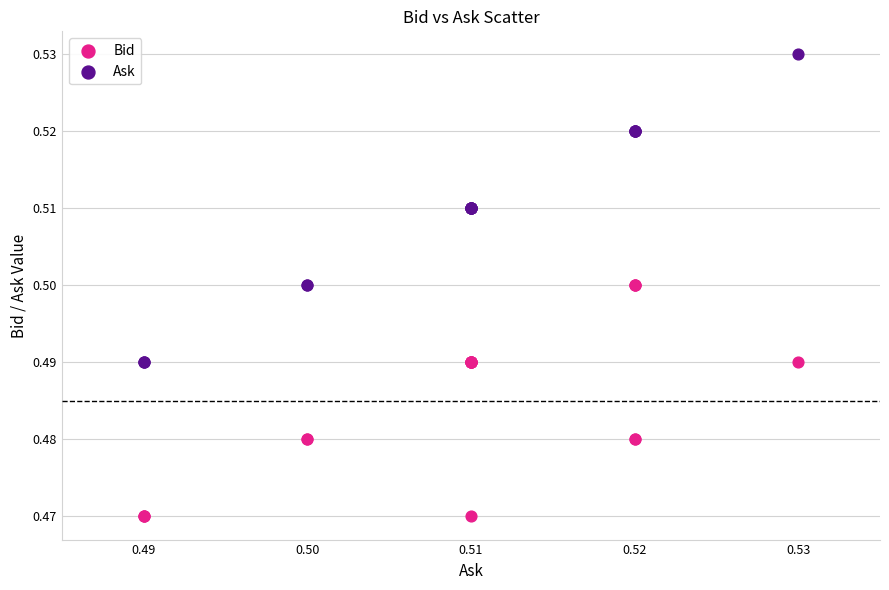

Which series reaches the minimum Y coordinate?

Bid